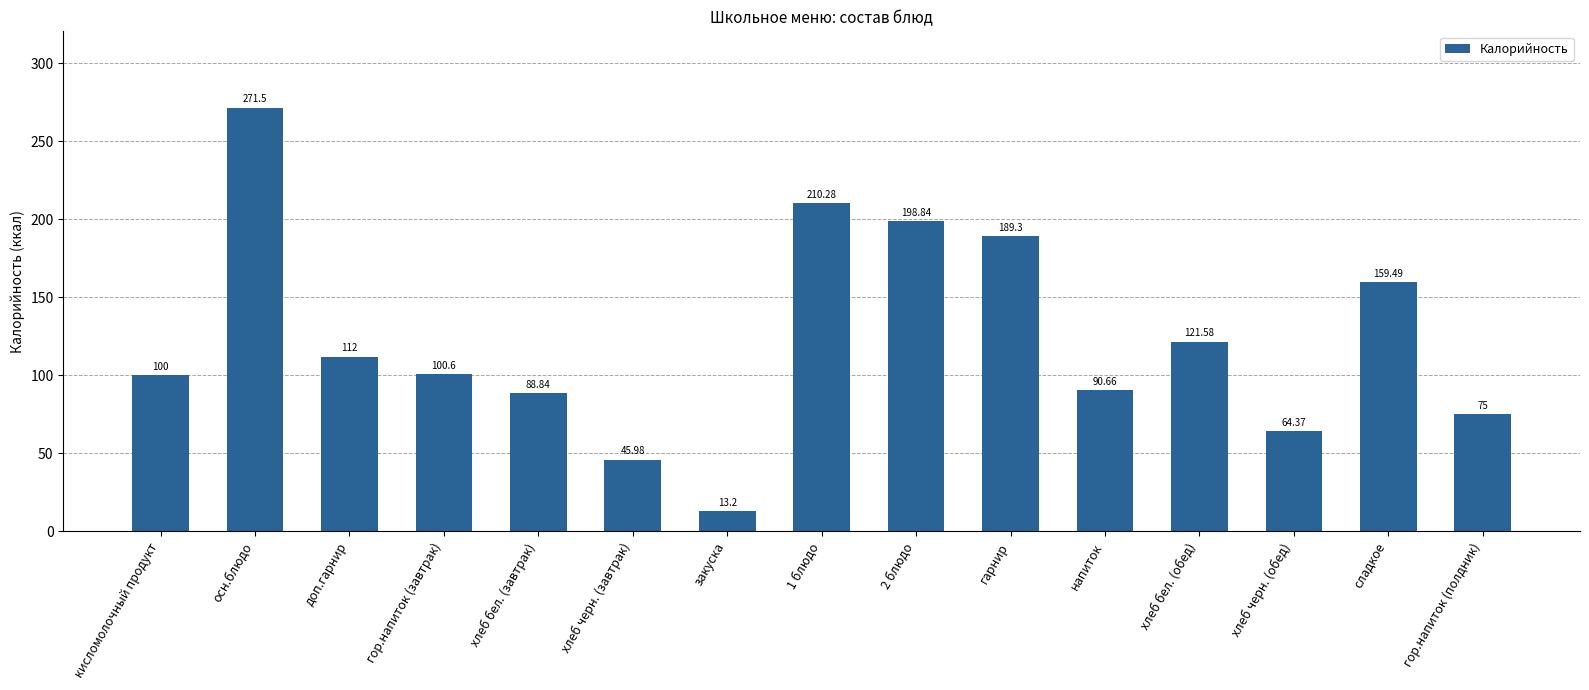

What is the difference between the values at 2 блюдо and гор.напиток (завтрак)?

98.2